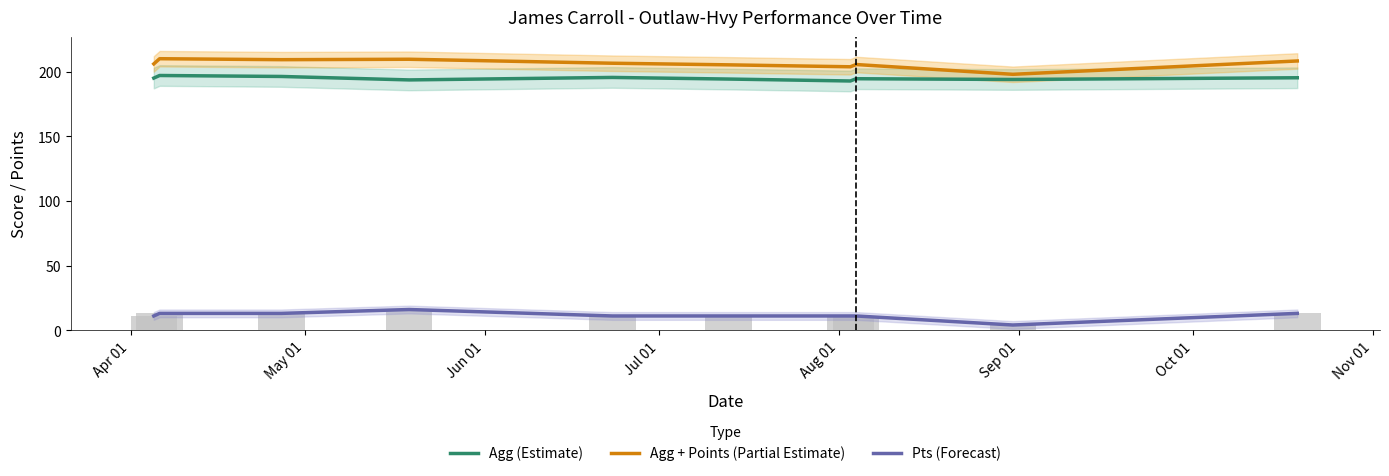

What is the difference between the maximum and second lowest values in the Agg (Estimate) series?

3.4